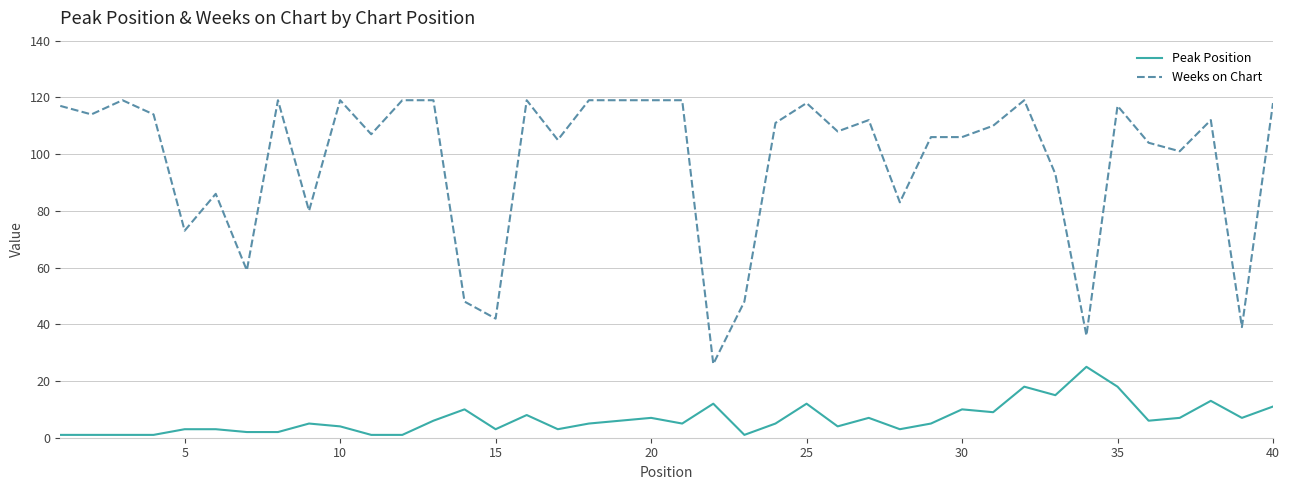

True or false: Weeks on Chart and Peak Position cross at least once.

False